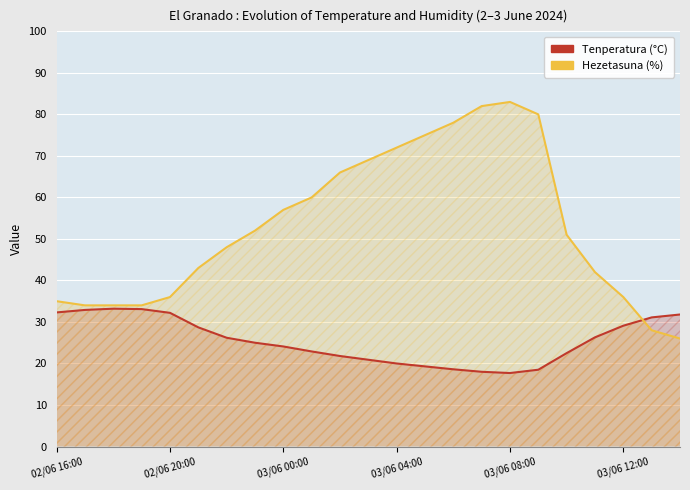

Between 03/06 08:00 and 17, which series saw the biggest shift?

Hezetasuna (%)